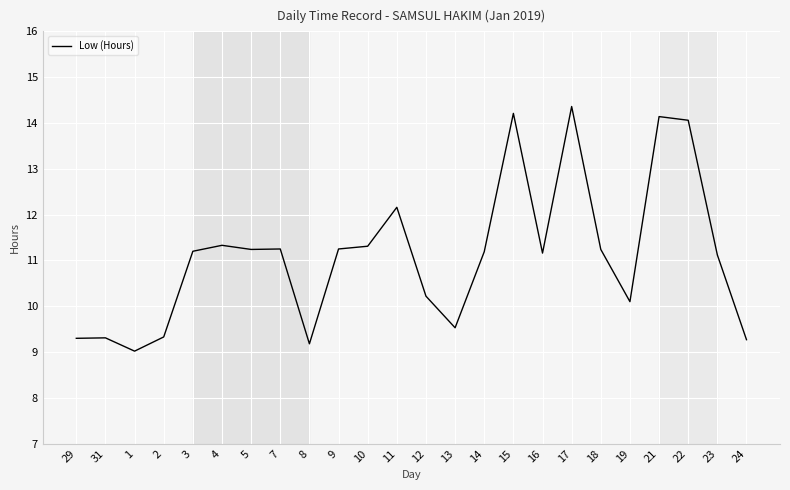

Approximately how many times larger is the value at 2 compared to 23?

0.8